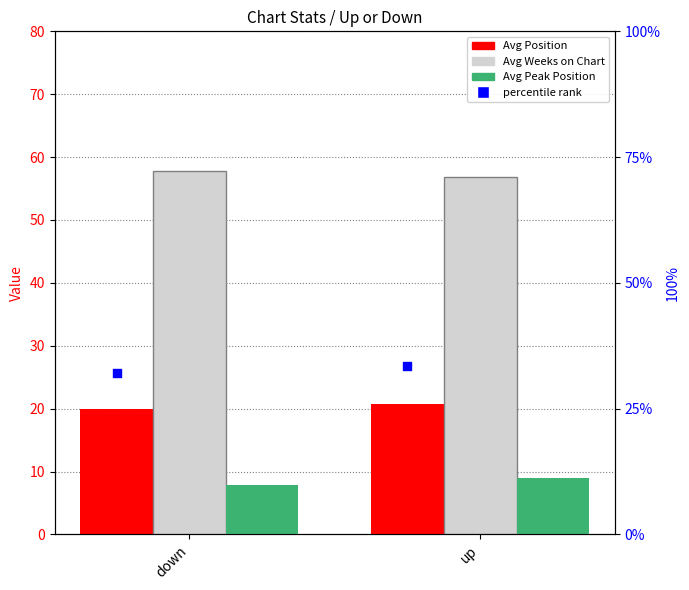

Which series has the largest total across all categories?

Avg Weeks on Chart